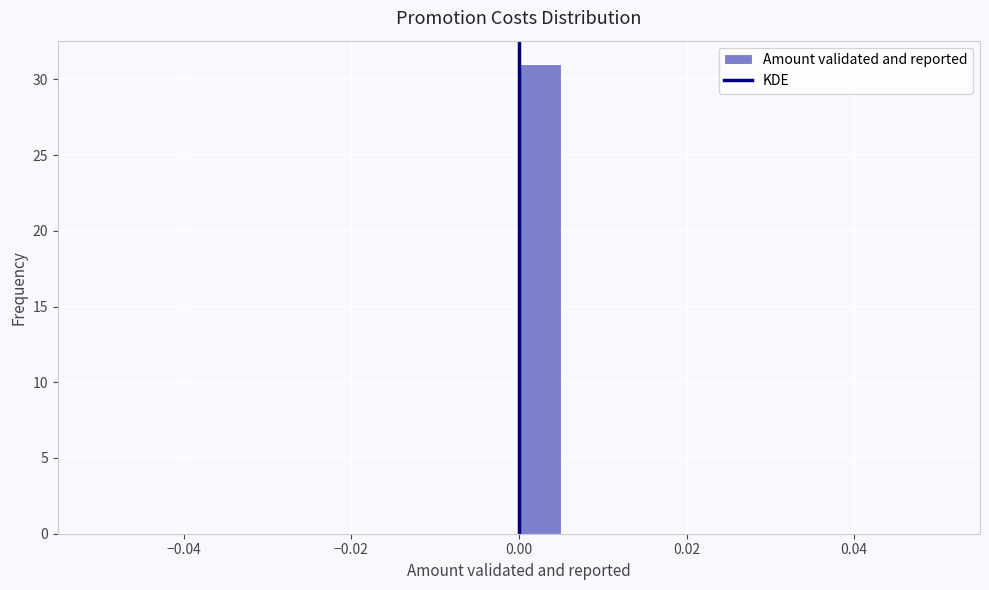

Around what value on the x-axis is the tallest bar? Give the approximate position of its centre, as read against the axis.

0.002